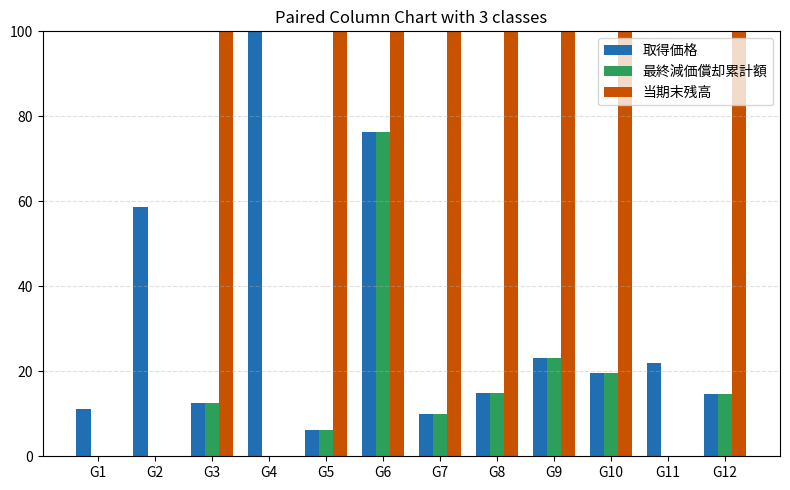

Is it true that 取得価格 equals 12.0 at G9?

False